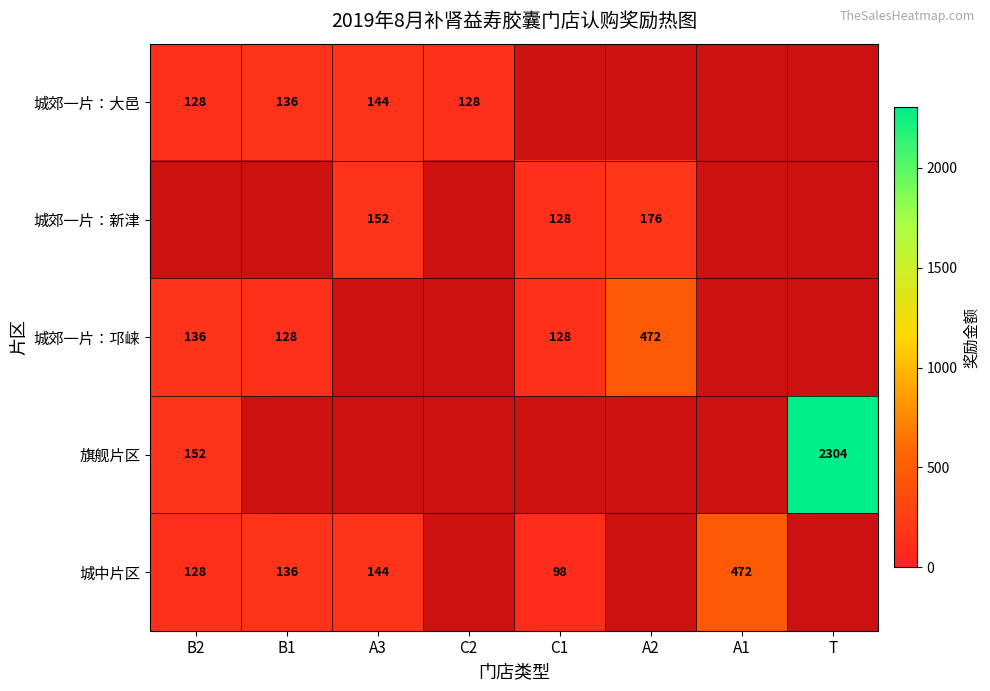

What is the minimum value shown in the chart?

98.0